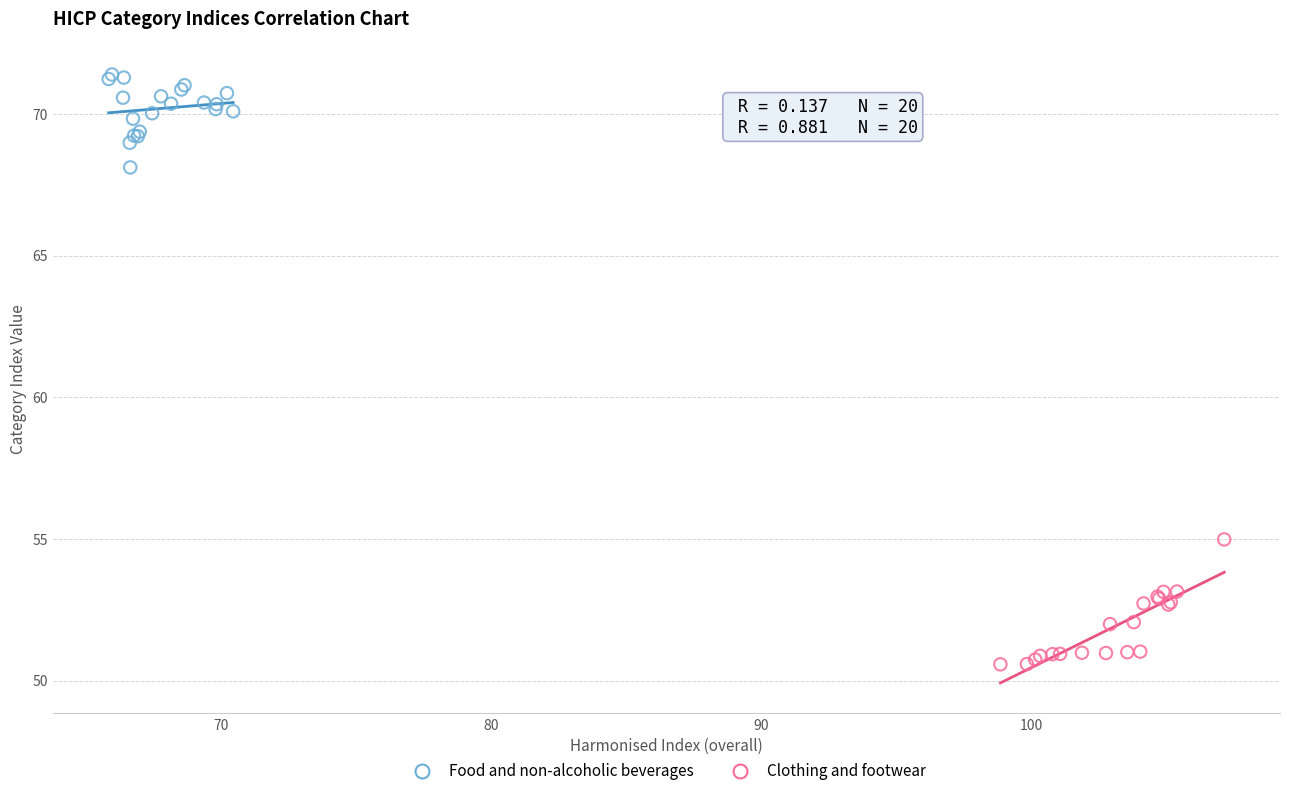

Which series has the largest Y range (max minus min)?

Clothing and footwear